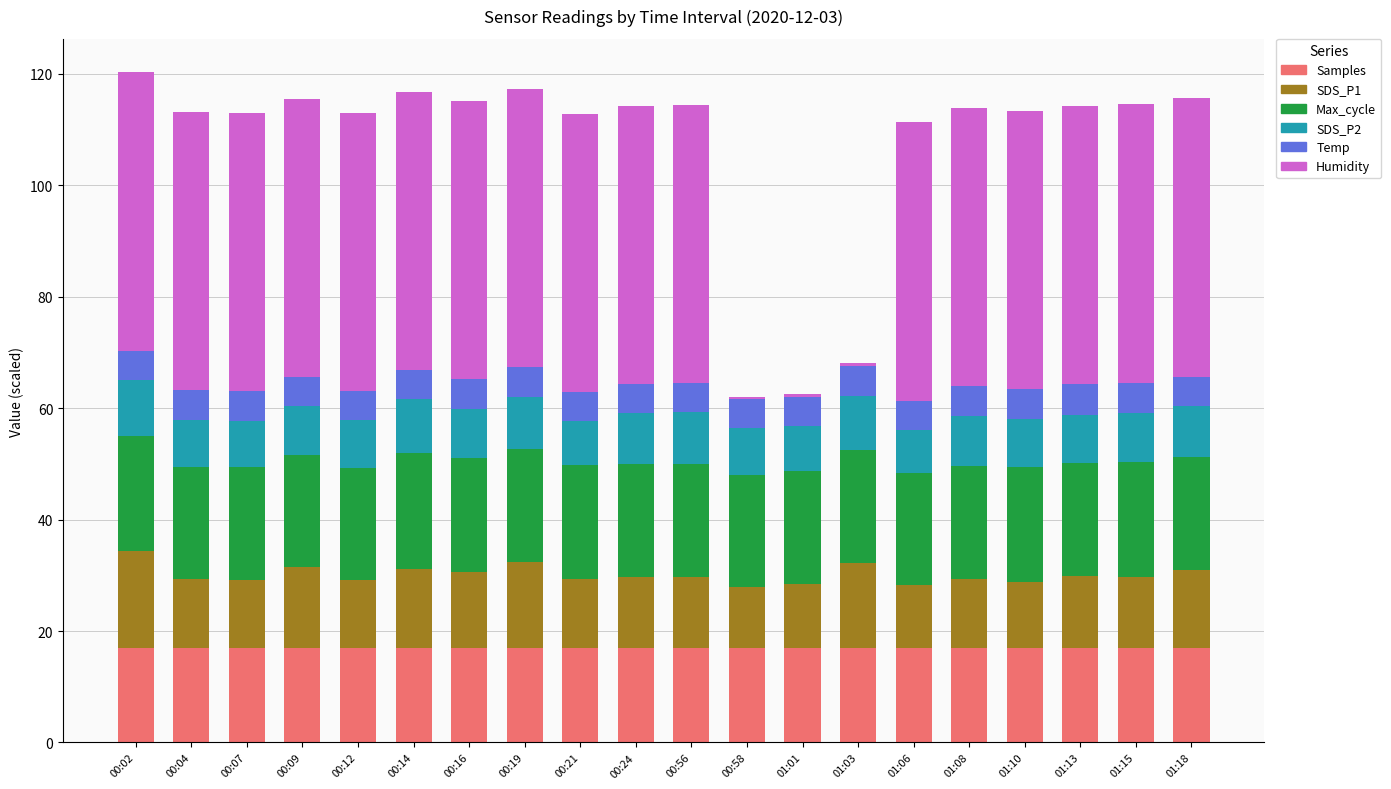

What is the highest value of the Samples series?

17.0